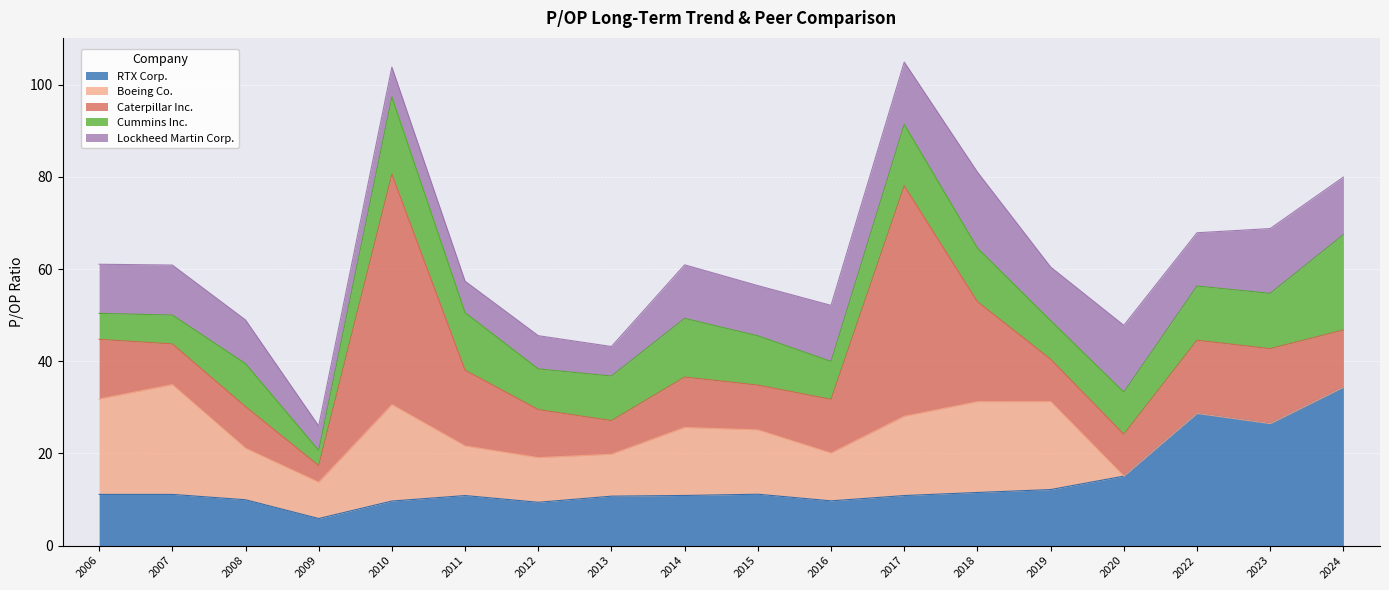

What are all the series names shown in the legend?

RTX Corp., Boeing Co., Caterpillar Inc., Cummins Inc., Lockheed Martin Corp.